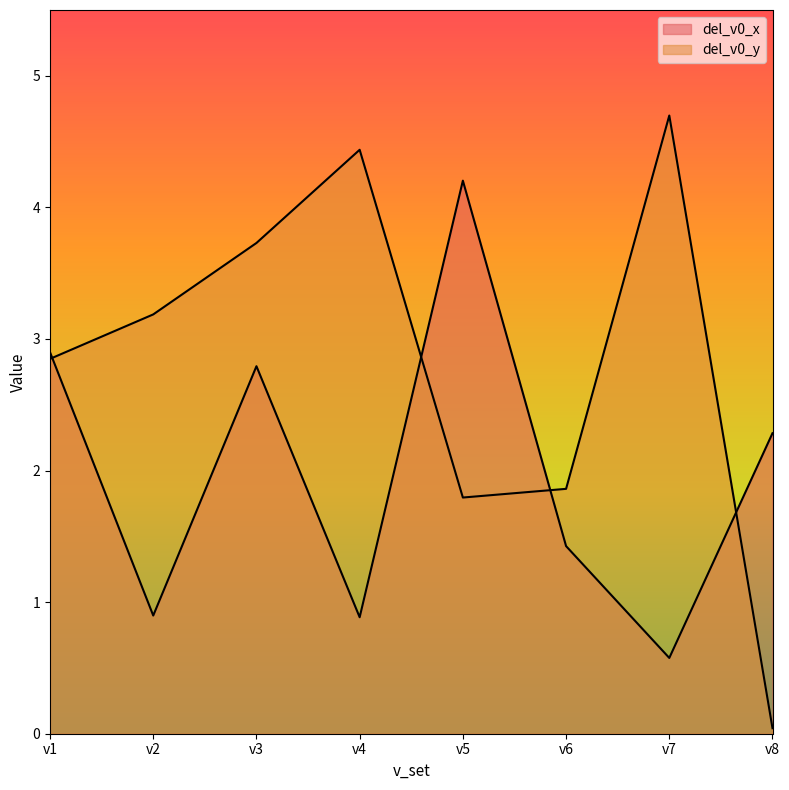

How many series are shown in this chart?

2